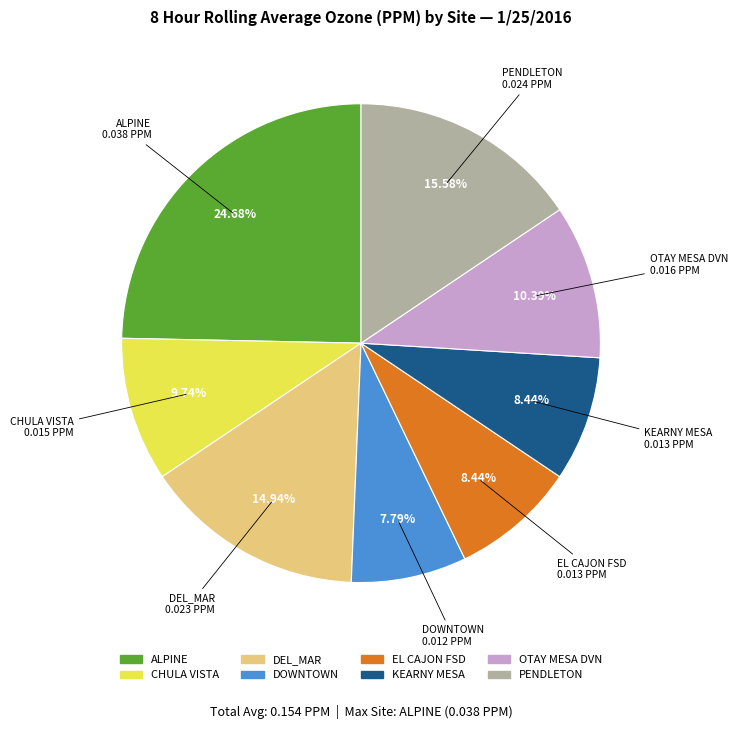

Between DEL_MAR and OTAY MESA DVN, which is larger?

DEL_MAR